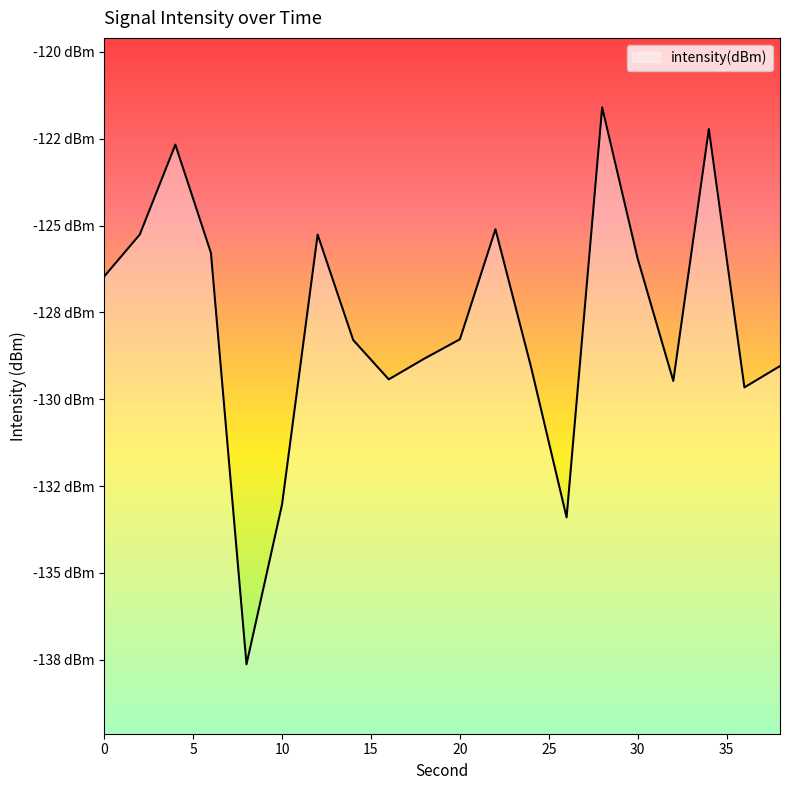

Reading right to left, list all the values displayed in this chart.

38=-129.0	36=-129.7	34=-122.2	32=-129.5	30=-126.0	28=-121.6	26=-133.4	24=-129.1	22=-125.1	20=-128.3	18=-128.8	16=-129.4	14=-128.3	12=-125.3	10=-133.0	8=-137.6	6=-125.8	4=-122.7	2=-125.3	0=-126.5